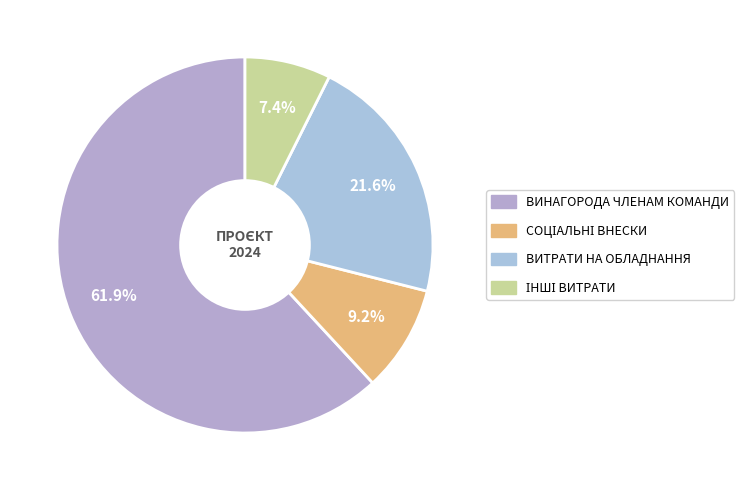

Count the number of slices in the pie.

4